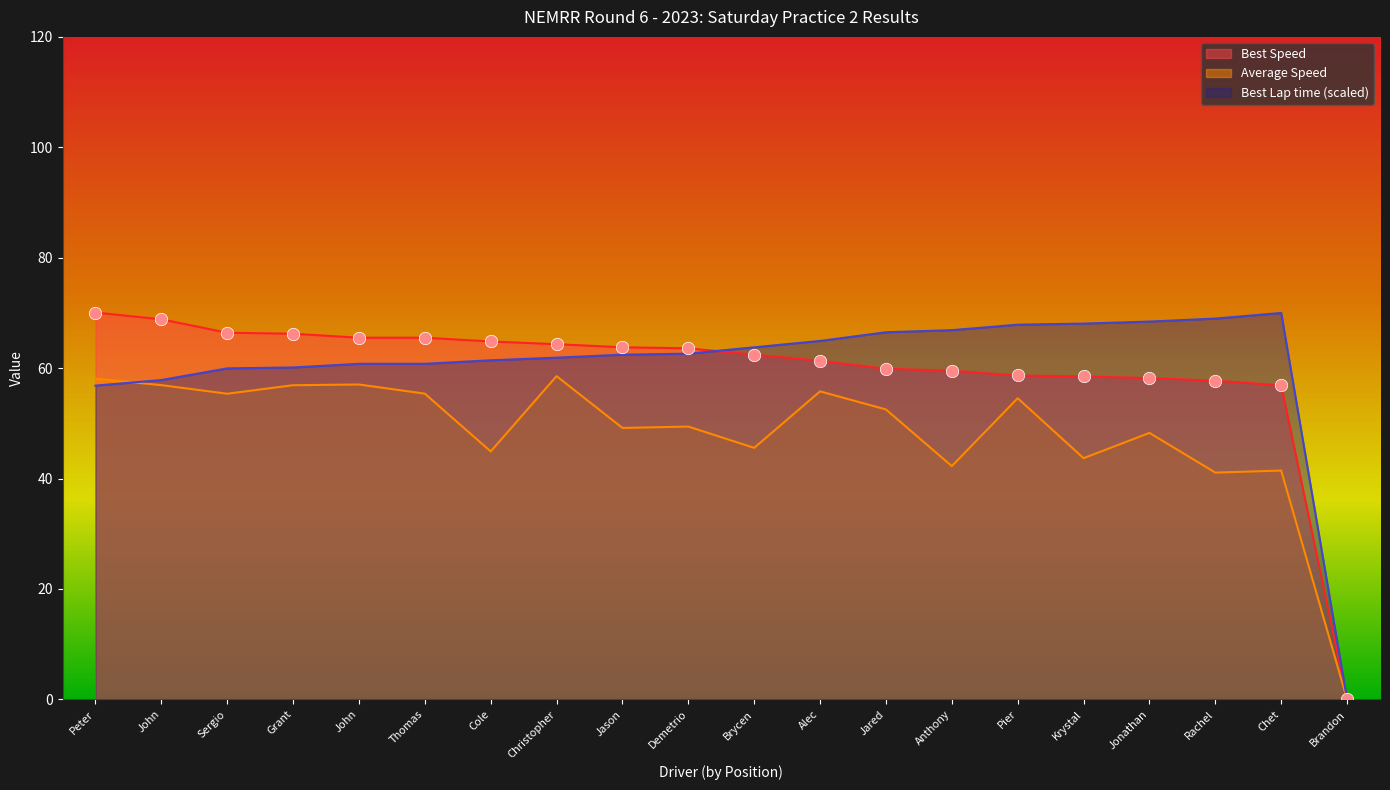

What are all the series names shown in the legend?

Best Speed, Average Speed, Best Lap time (scaled)